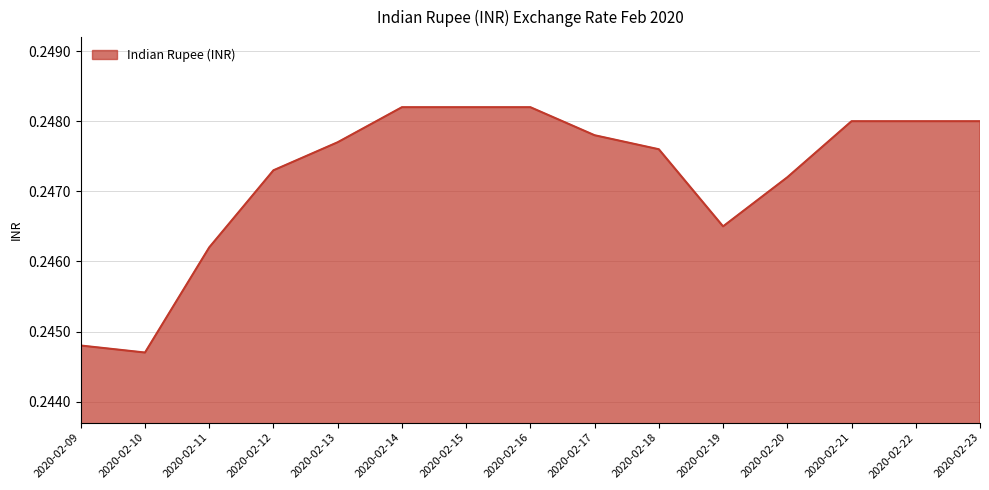

The chart shows a value of 0.4 at 2020-02-09. True or false?

False